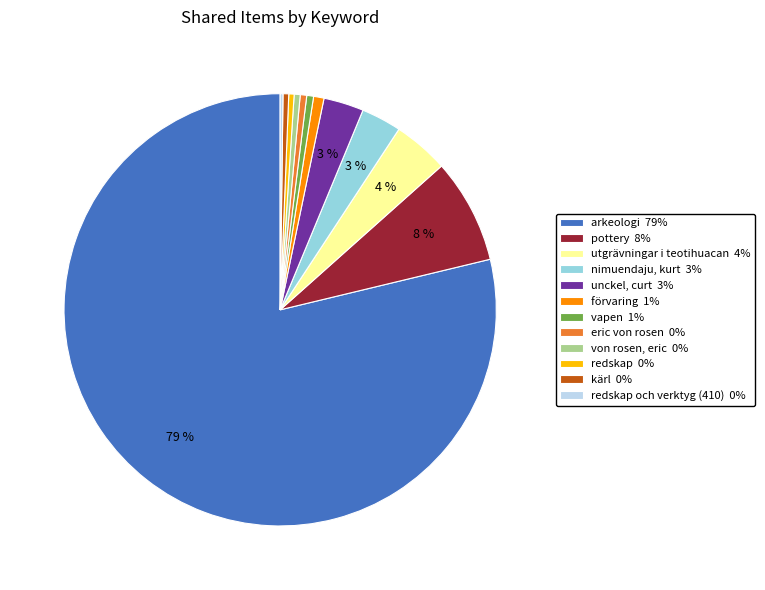

Which slice represents more than half of the pie?

arkeologi 79%